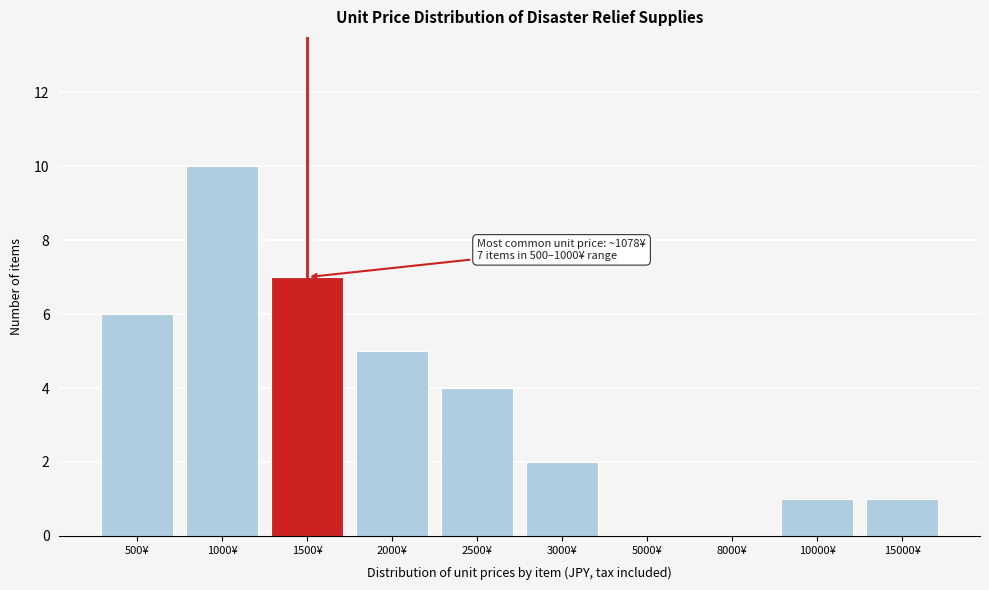

Reading left to right, transcribe all the data shown in this chart.

500¥=6	1000¥=10	1500¥=7	2000¥=5	2500¥=4	3000¥=2	5000¥=0	8000¥=0	10000¥=1	15000¥=1